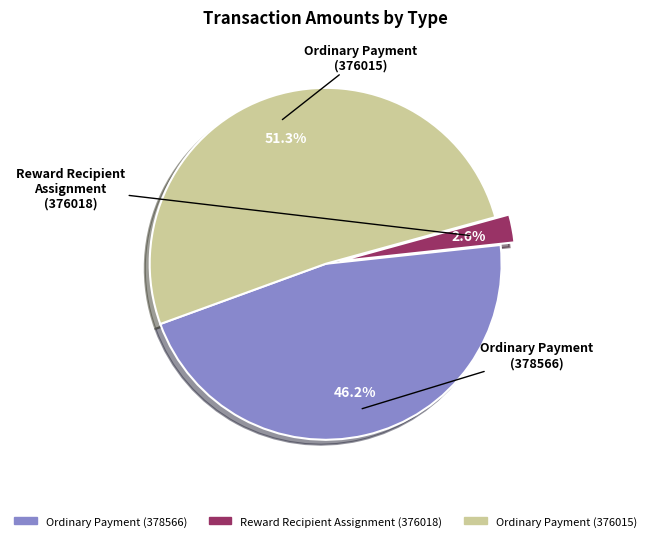

To the nearest percent, what is the average slice percentage?

33%